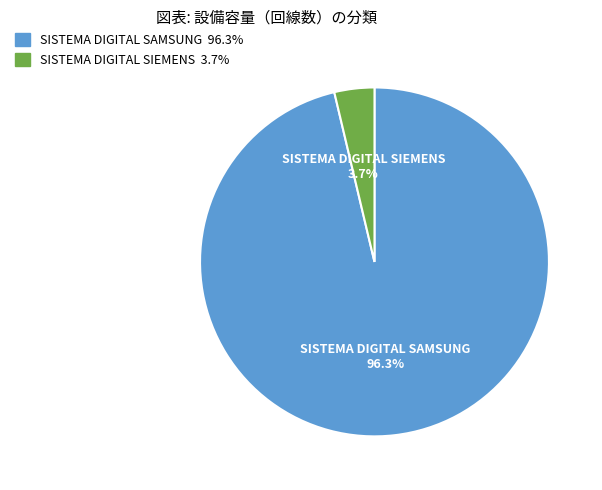

What portion of the pie excludes SISTEMA DIGITAL SIEMENS?

96.3%